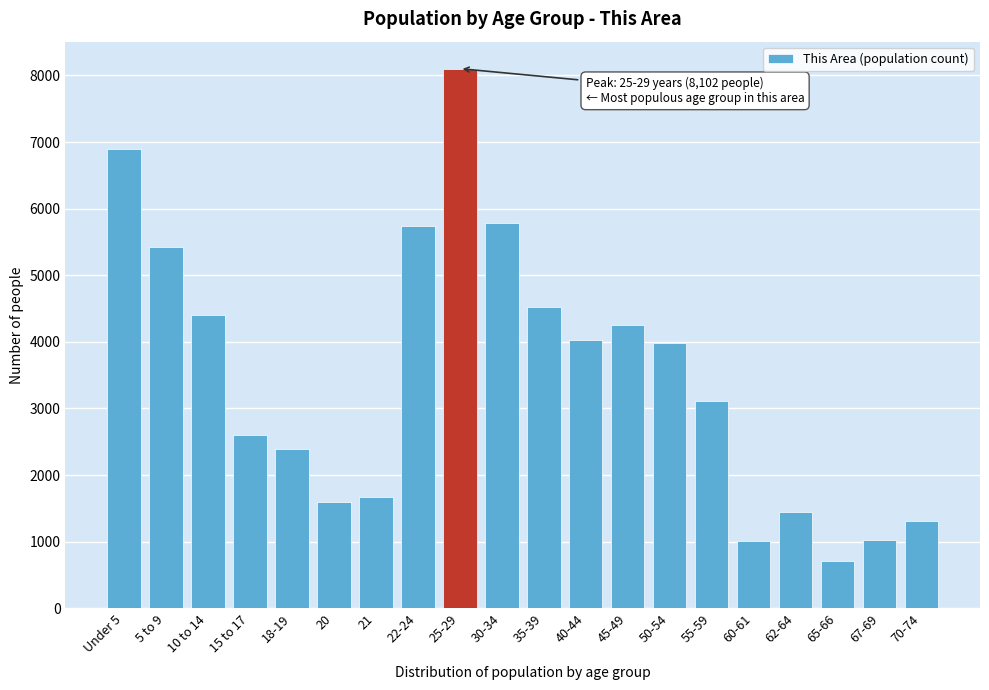

What is the change in value from 20 to 25-29?

+6513